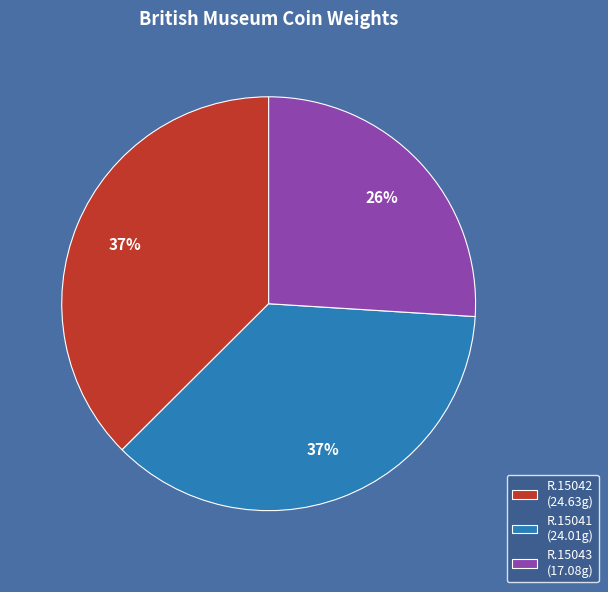

Is there a majority slice in this chart?

No